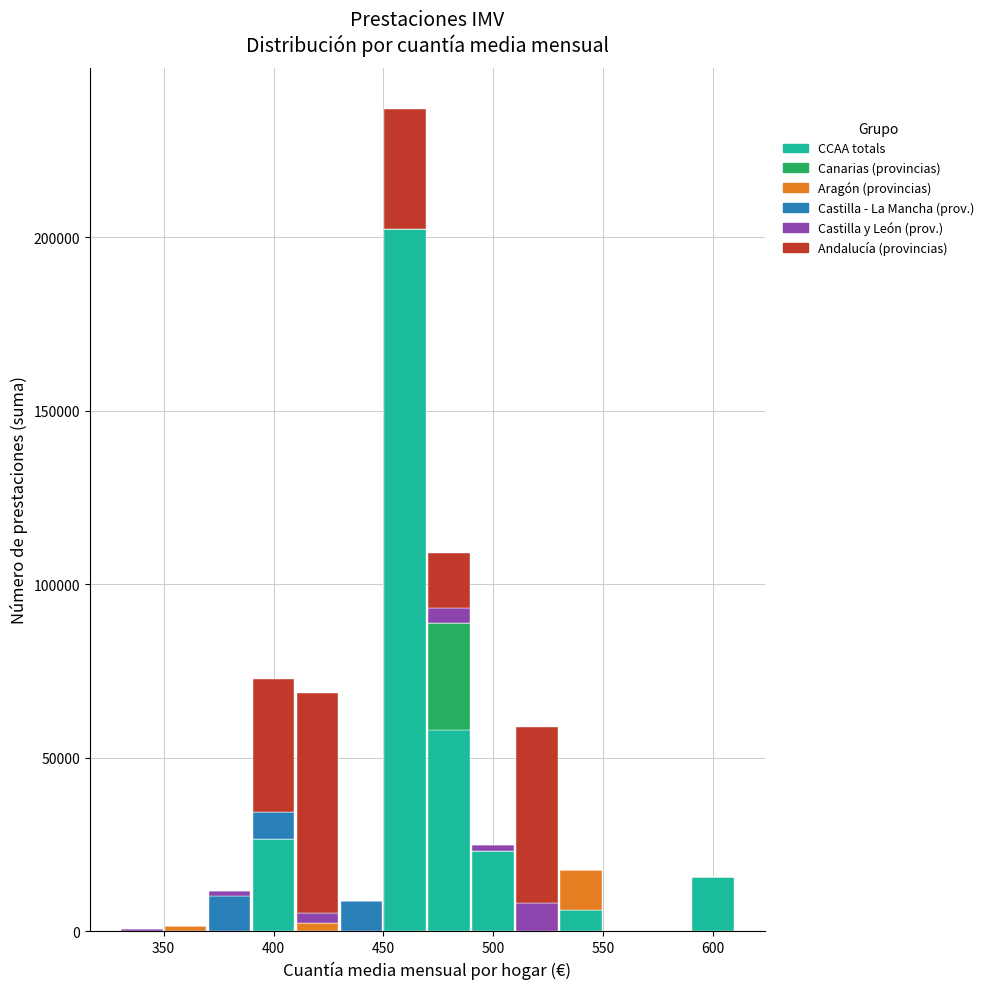

Which range on the x-axis has the tallest stacked bar (by total height)?

450 to 470